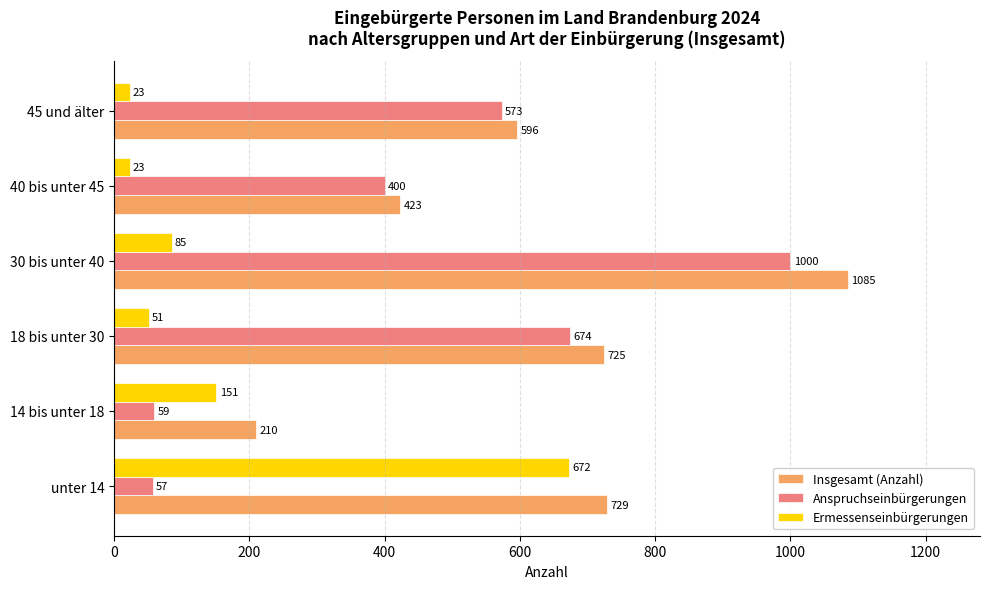

Which series has the largest range (max minus min)?

Anspruchseinbürgerungen